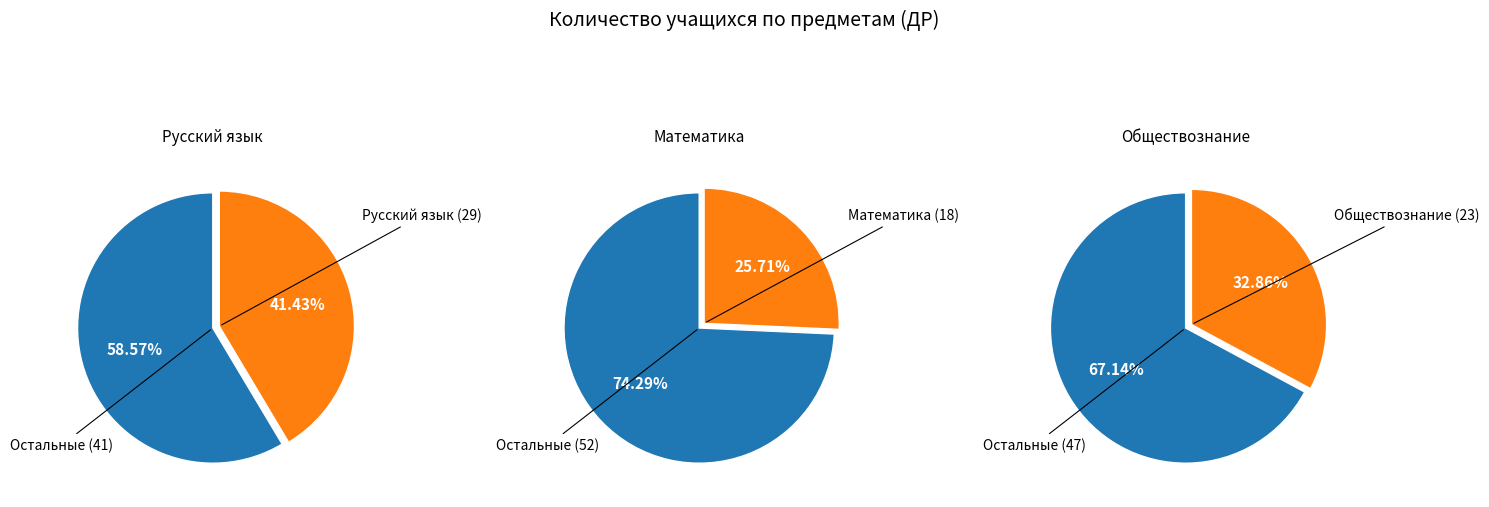

Which has a higher value, Обществознание or Русский язык?

Русский язык